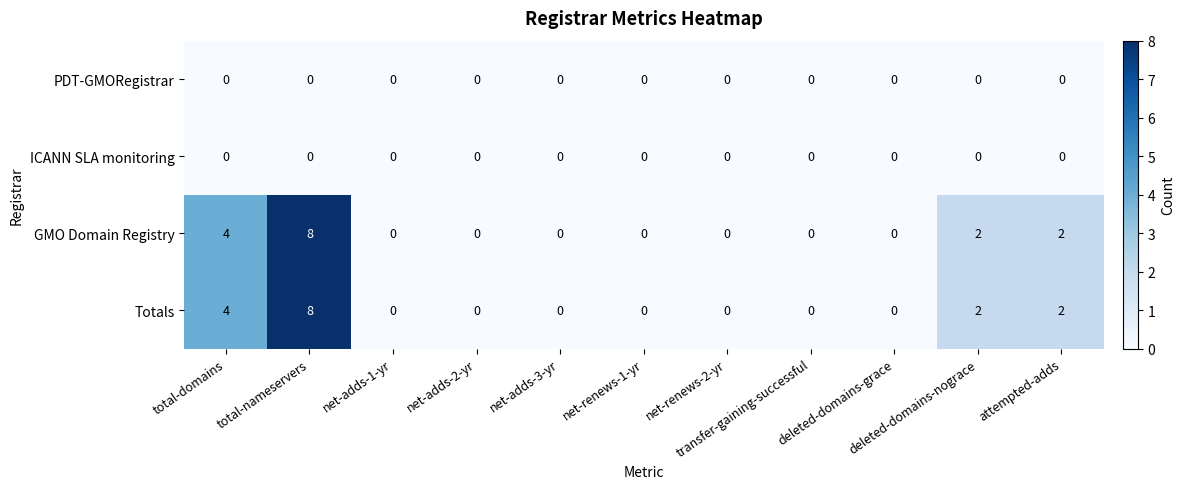

What is the sum of all GMO Domain Registry values?

16